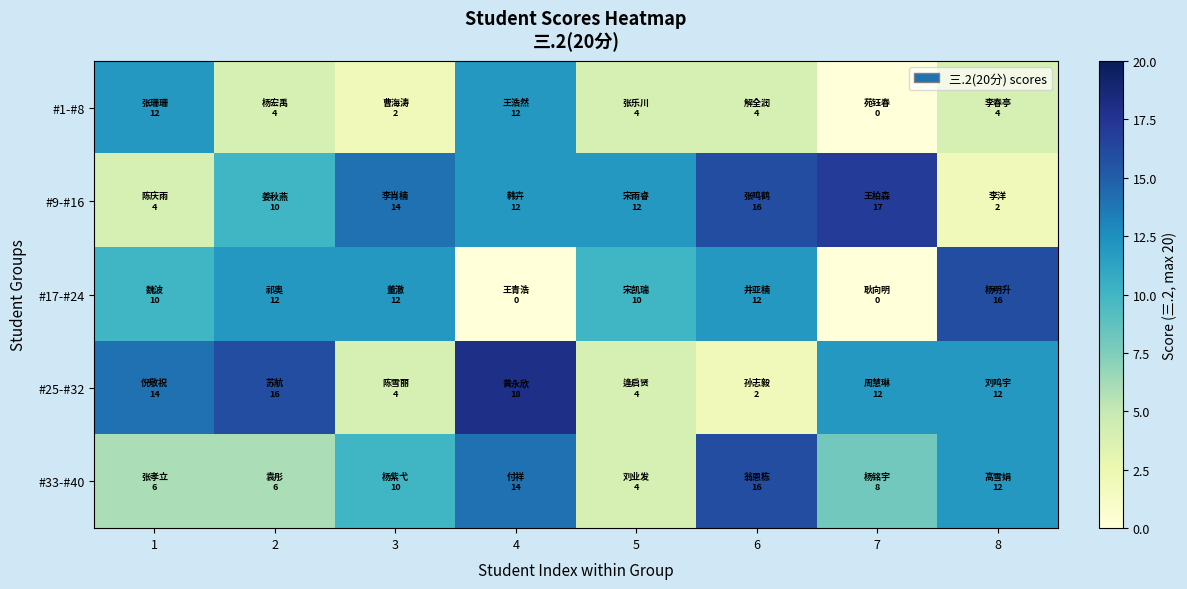

Between 3 and 7, which series saw the biggest shift?

#17-#24